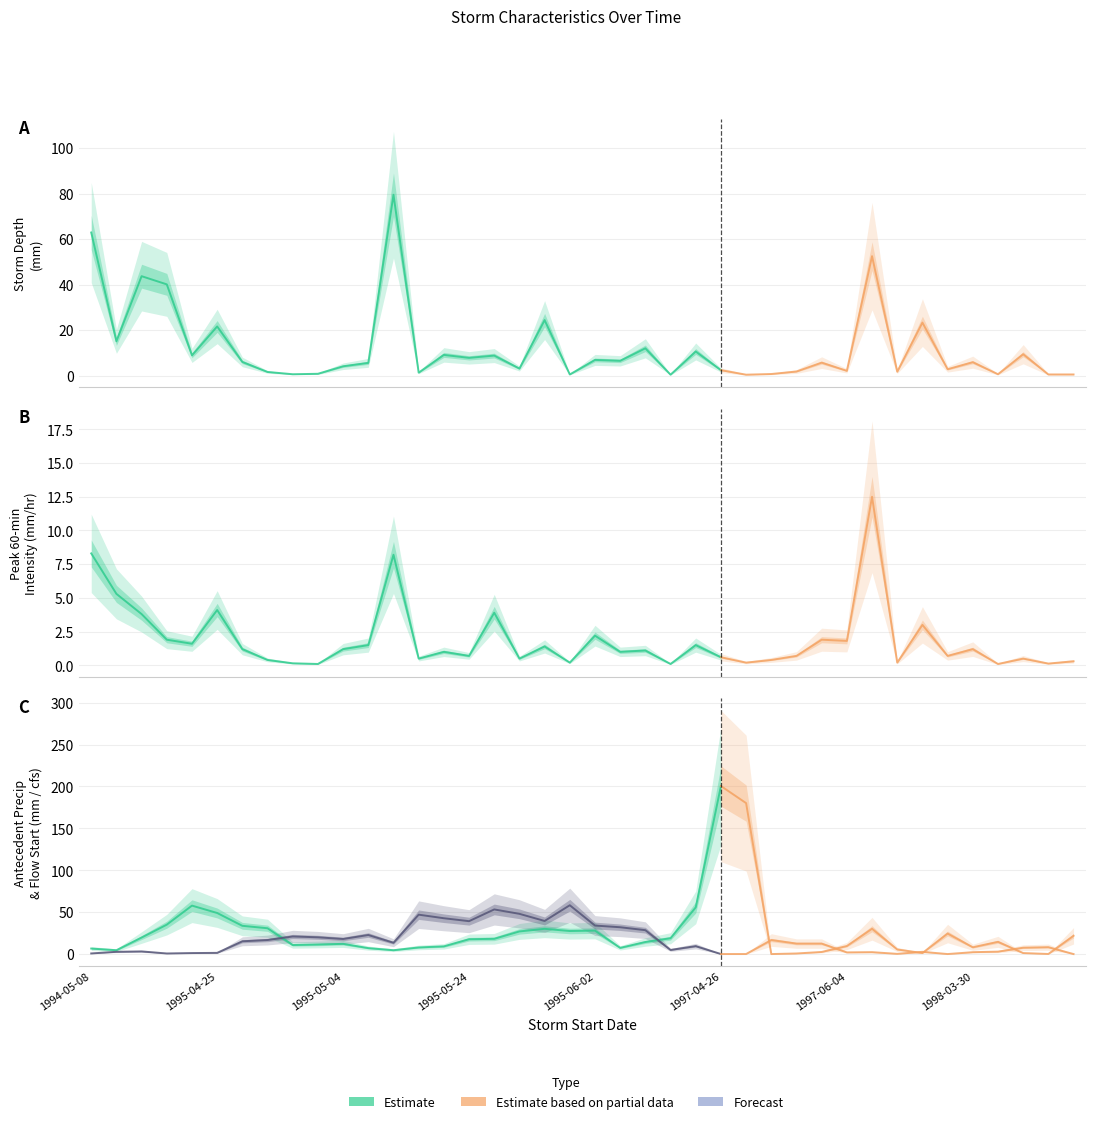

Count the number of categories in the chart.

40